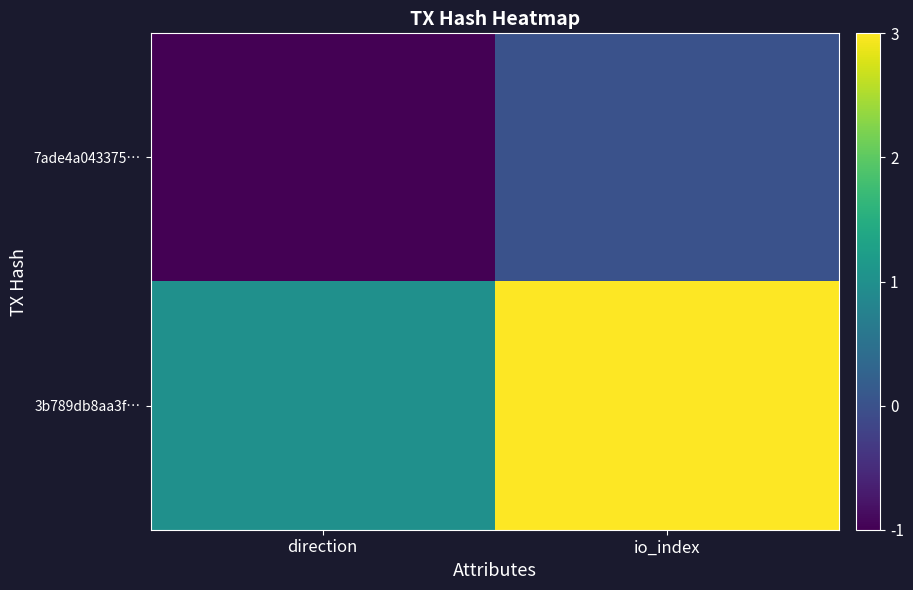

Rank the series by their maximum value, from lowest to highest.

7ade4a043375…, 3b789db8aa3f…